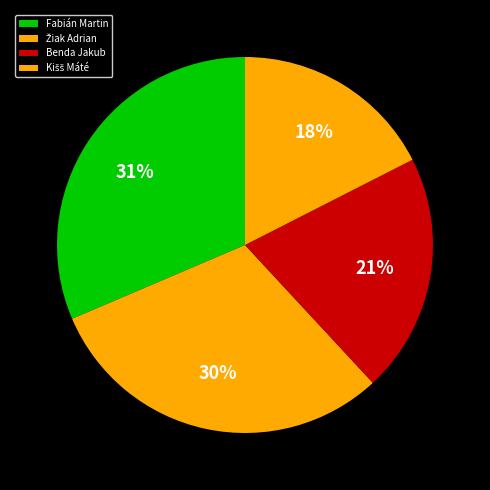

Between Žiak Adrian and Fabián Martin, which is larger?

Fabián Martin